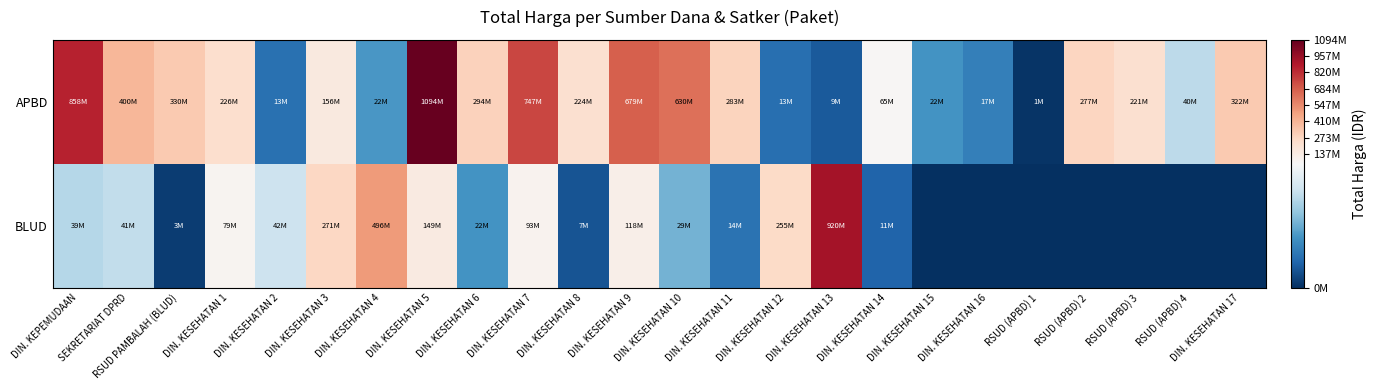

Reading left to right, what are all the values shown in this chart?

APBD: DIN. KEPEMUDAAN=857770500	SEKRETARIAT DPRD=400500000	RSUD PAMBALAH (BLUD)=330000000	DIN. KESEHATAN 1=225750000	DIN. KESEHATAN 2=13466500	DIN. KESEHATAN 3=155986000	DIN. KESEHATAN 4=22275000	DIN. KESEHATAN 5=1093846000	DIN. KESEHATAN 6=293741000	DIN. KESEHATAN 7=746805000	DIN. KESEHATAN 8=223629500	DIN. KESEHATAN 9=679016000	DIN. KESEHATAN 10=629728436	DIN. KESEHATAN 11=283140000	DIN. KESEHATAN 12=13022100	DIN. KESEHATAN 13=8631250	DIN. KESEHATAN 14=65000000	DIN. KESEHATAN 15=21500000	DIN. KESEHATAN 16=17100000	RSUD (APBD) 1=1086368	RSUD (APBD) 2=277200000	RSUD (APBD) 3=220764000	RSUD (APBD) 4=39850000	DIN. KESEHATAN 17=322000000
BLUD: DIN. KEPEMUDAAN=38544000	SEKRETARIAT DPRD=40550000	RSUD PAMBALAH (BLUD)=2679000	DIN. KESEHATAN 1=79000000	DIN. KESEHATAN 2=42486000	DIN. KESEHATAN 3=271400000	DIN. KESEHATAN 4=496250000	DIN. KESEHATAN 5=149000000	DIN. KESEHATAN 6=21700000	DIN. KESEHATAN 7=93284332	DIN. KESEHATAN 8=7146000	DIN. KESEHATAN 9=118464000	DIN. KESEHATAN 10=28544000	DIN. KESEHATAN 11=14069600	DIN. KESEHATAN 12=255000000	DIN. KESEHATAN 13=920200000	DIN. KESEHATAN 14=10700000	DIN. KESEHATAN 15=0	DIN. KESEHATAN 16=0	RSUD (APBD) 1=0	RSUD (APBD) 2=0	RSUD (APBD) 3=0	RSUD (APBD) 4=0	DIN. KESEHATAN 17=0